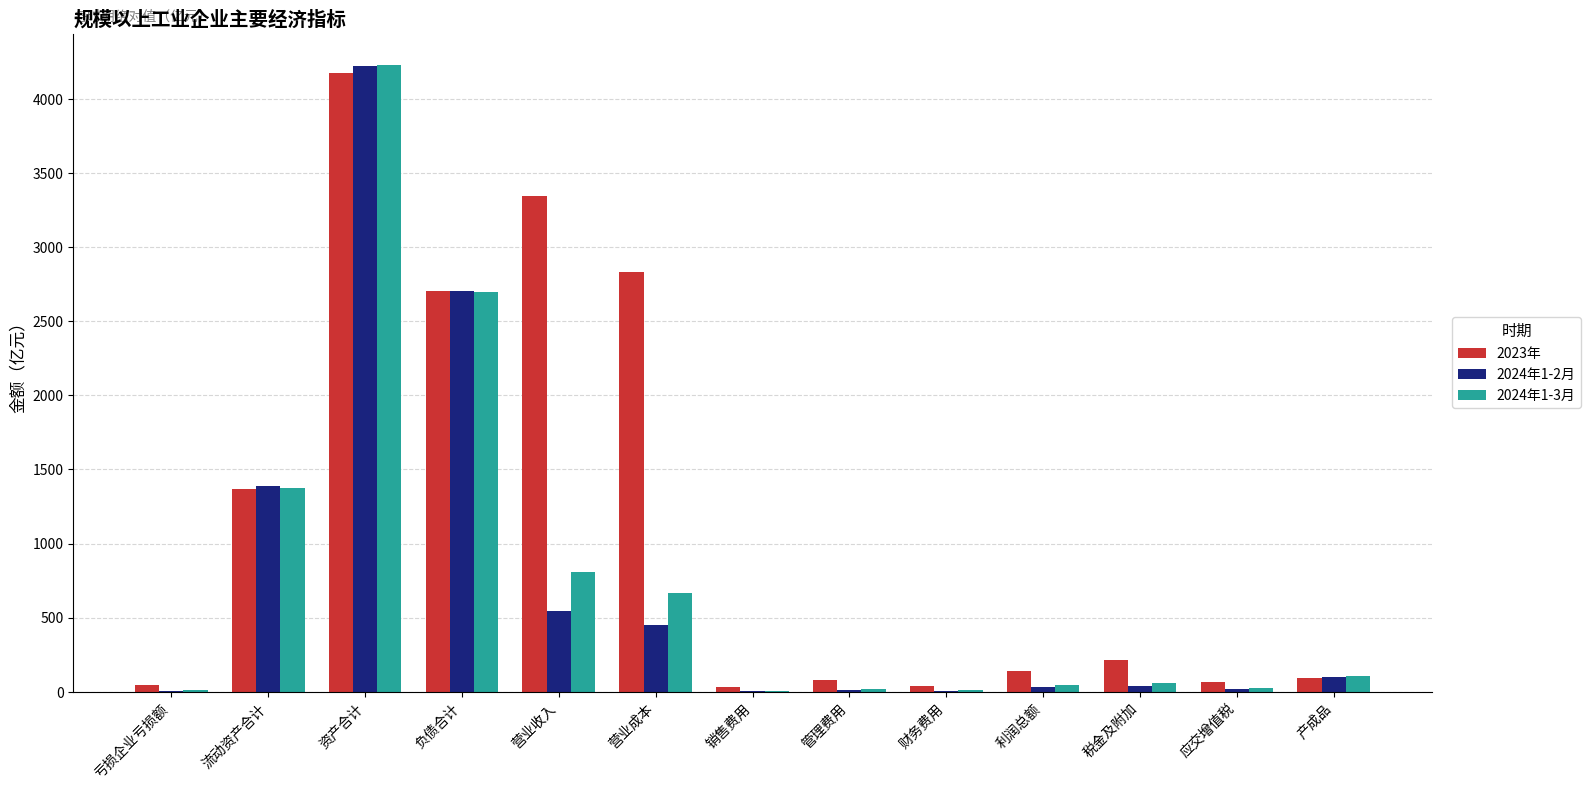

How many data points in 2023年 are above 138?

7